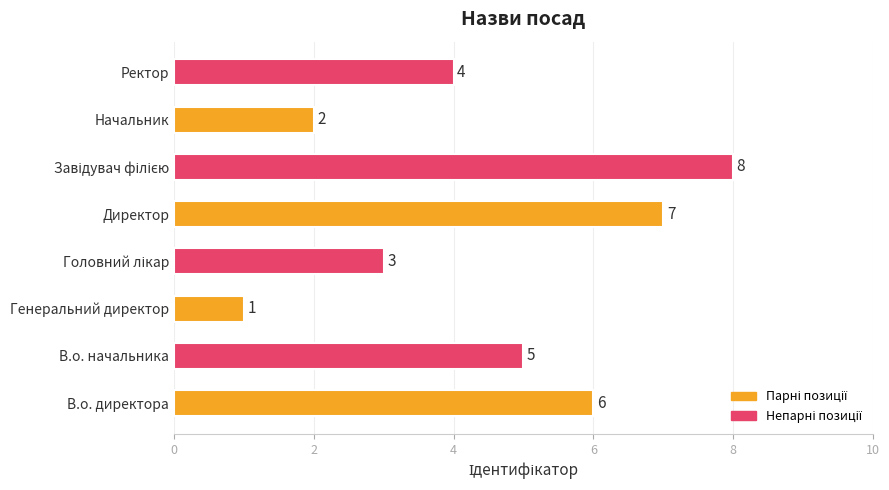

What is the change in value from Директор to Ректор?

-3